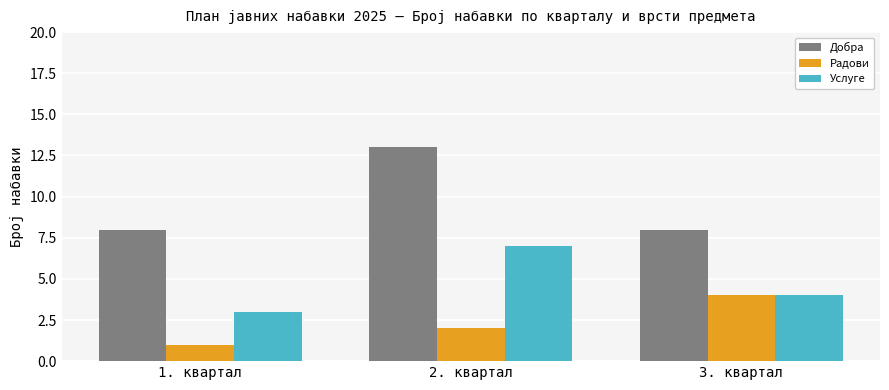

What is the sum of the Радови values at 2. квартал and 3. квартал?

6